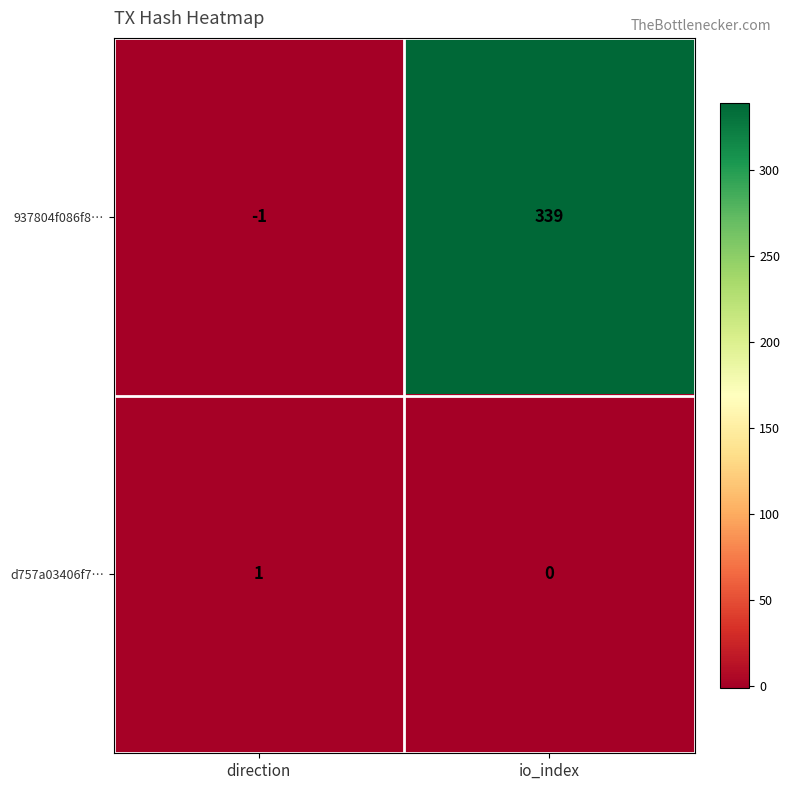

What is the spread (max minus min) of values at io_index?

339